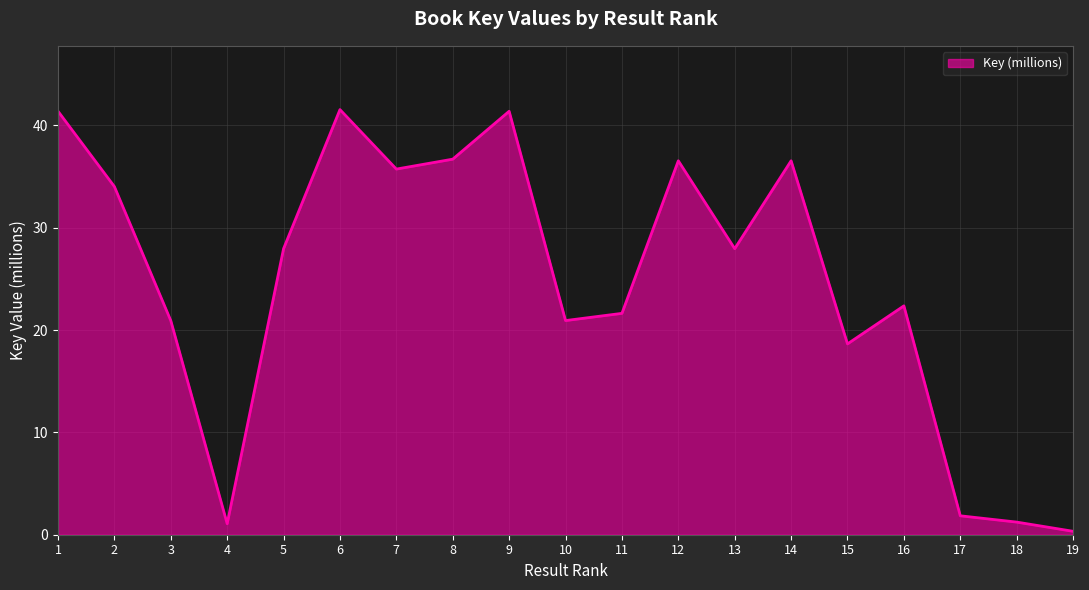

The value at 1 is 41.4. True or false?

True